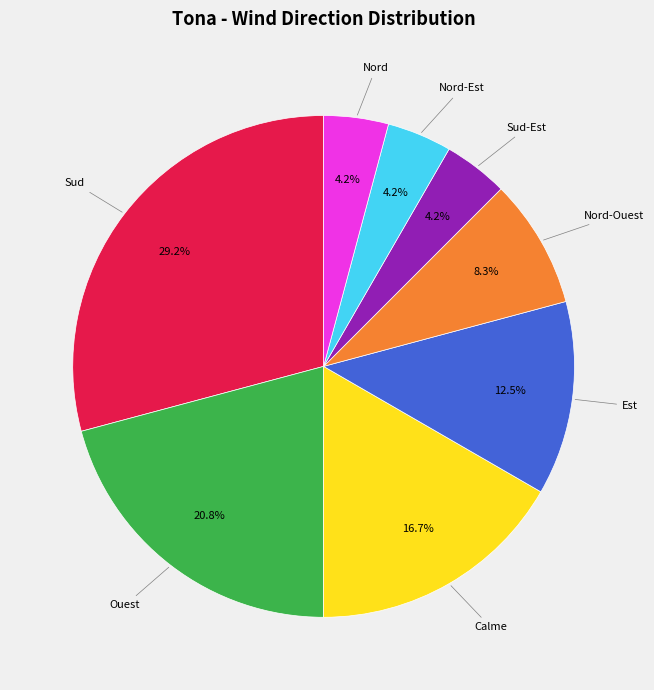

Is there a majority slice in this chart?

No